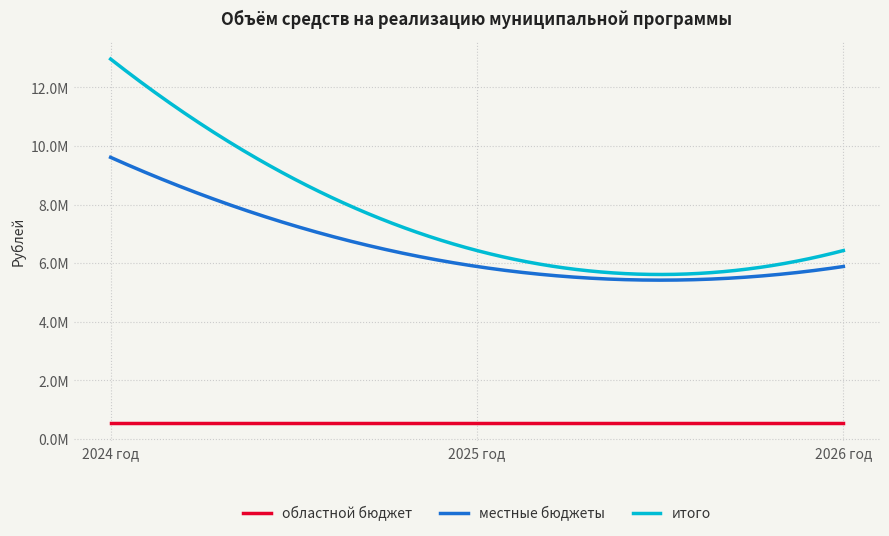

What are all the series names shown in the legend?

областной бюджет, местные бюджеты, итого